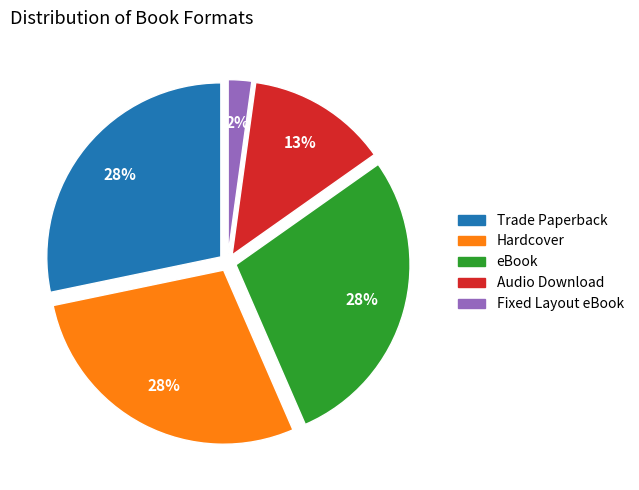

Is there any slice that represents more than half of the pie?

No